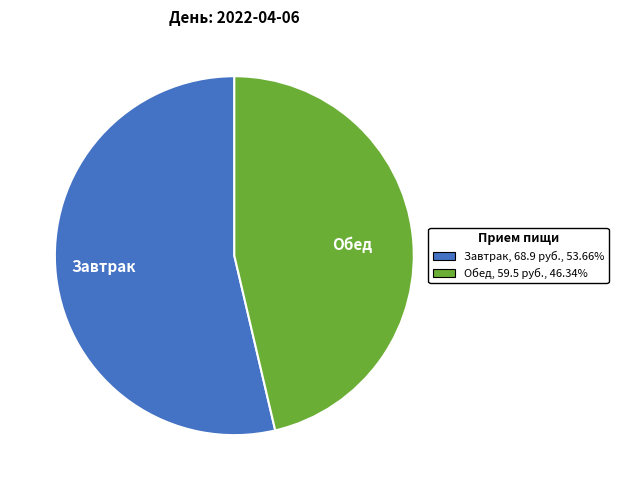

Rank the categories by value from highest to lowest.

Завтрак, Обед